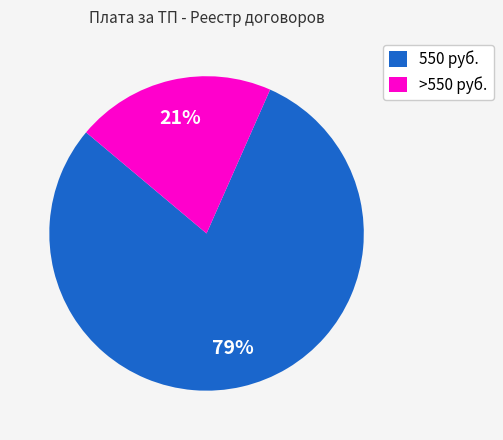

Does any single category account for the majority?

Yes